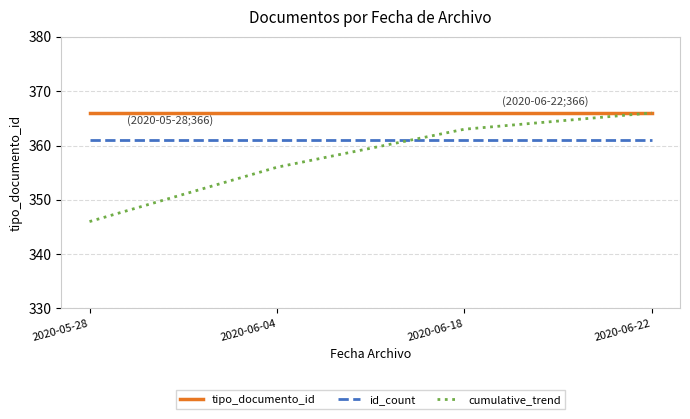

Which series changed the most between 2020-05-28 and 2020-06-04?

cumulative_trend